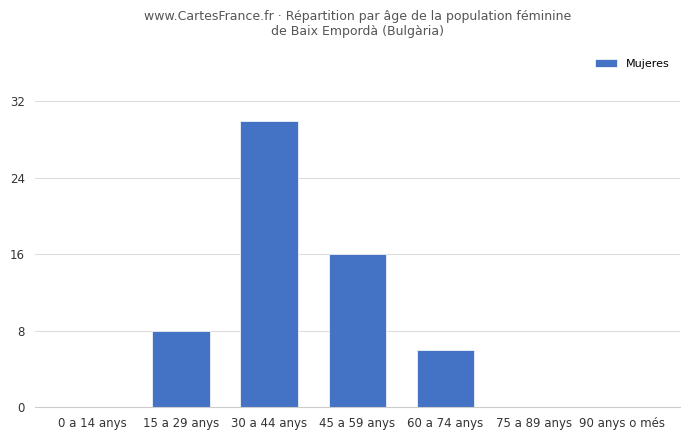

Which label corresponds to the largest value in the chart?

30 a 44 anys